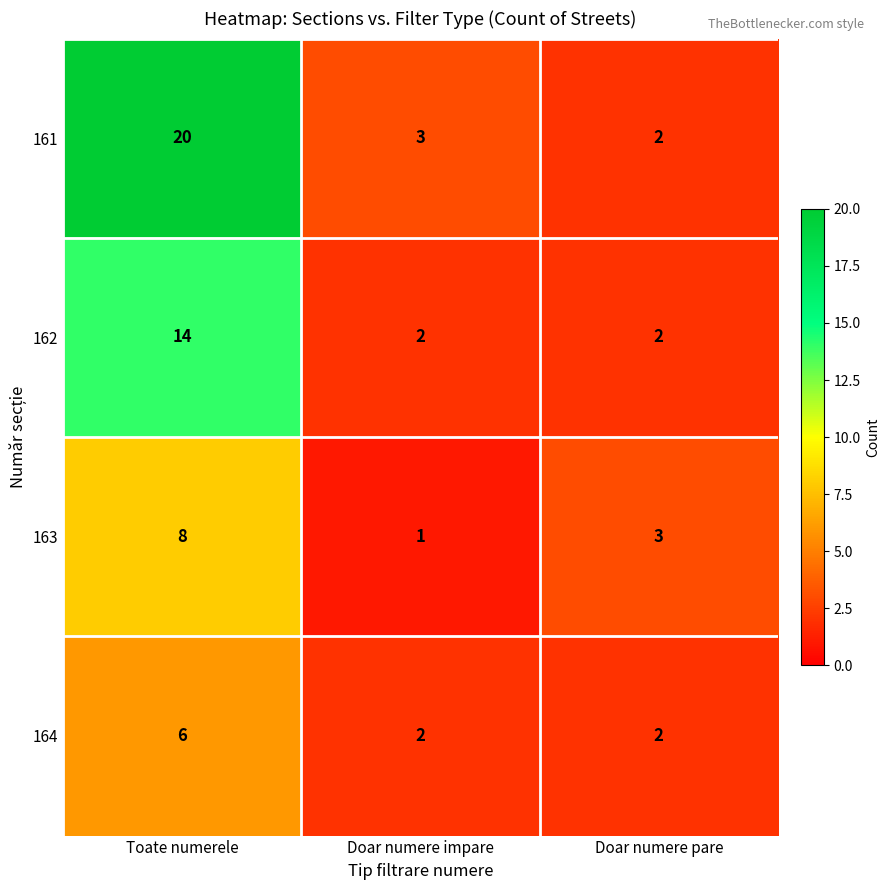

What is the highest value of the 164 series?

6